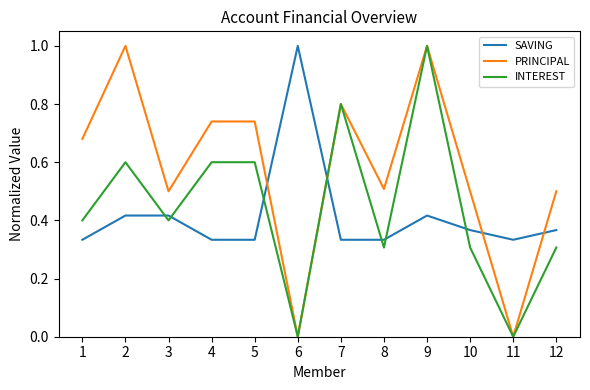

Does the chart have visible grid lines?

No